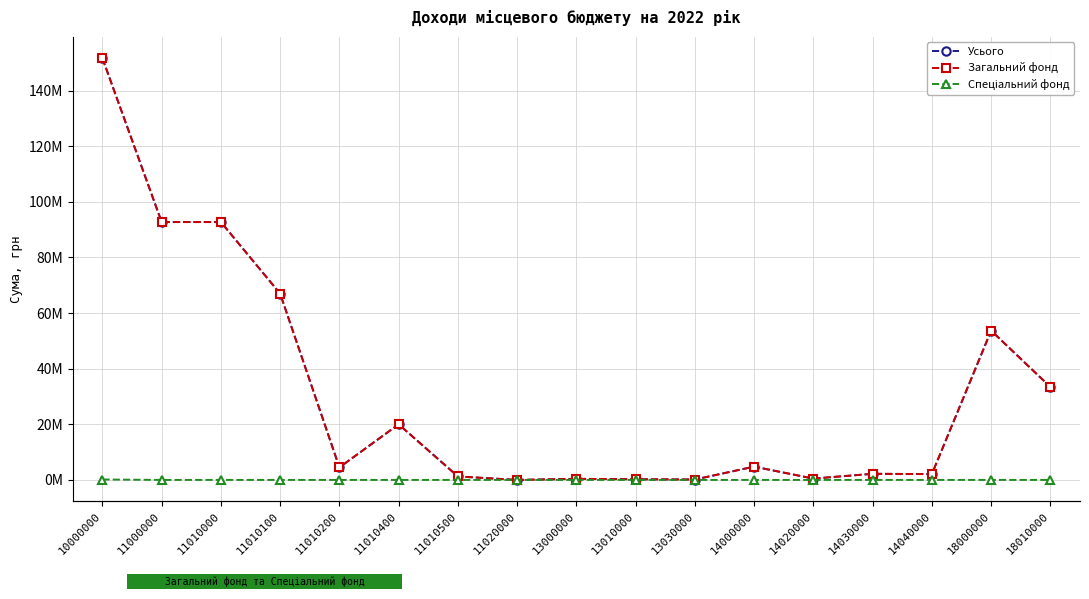

Which series has the widest spread of values?

Усього